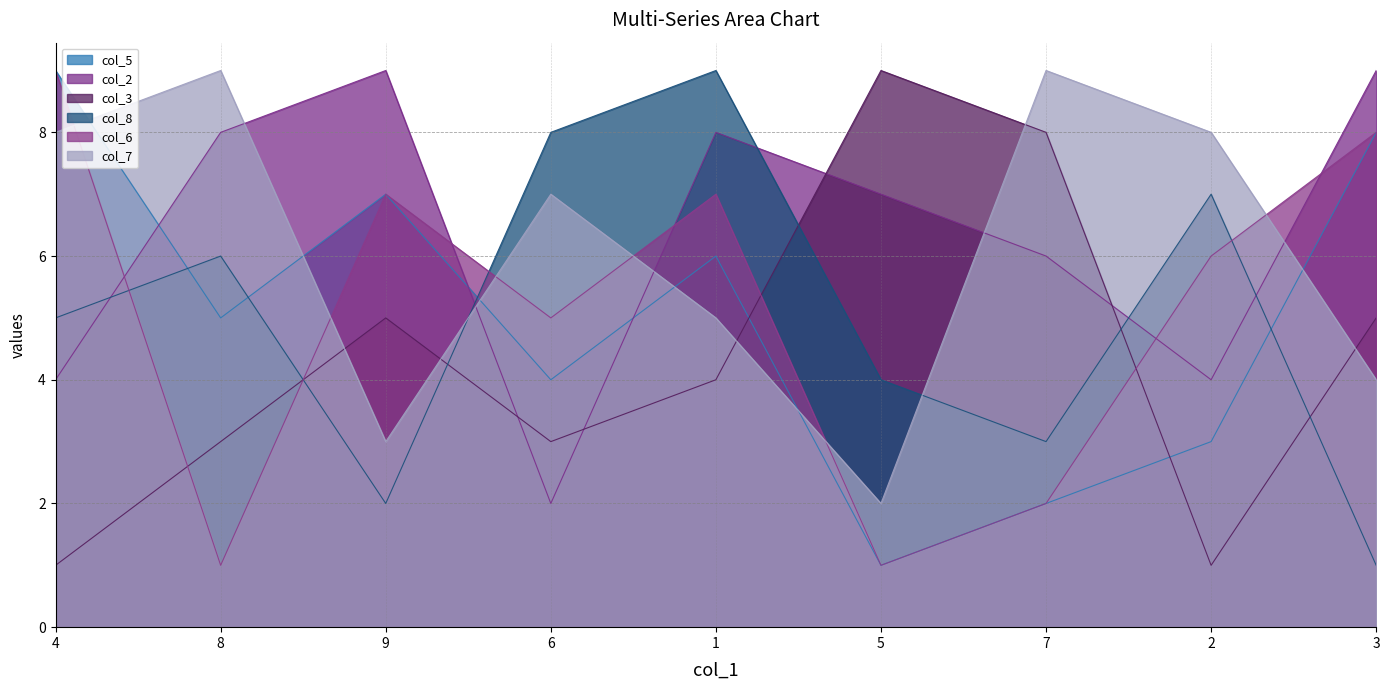

How many interior local peaks does the col_7 series have?

3